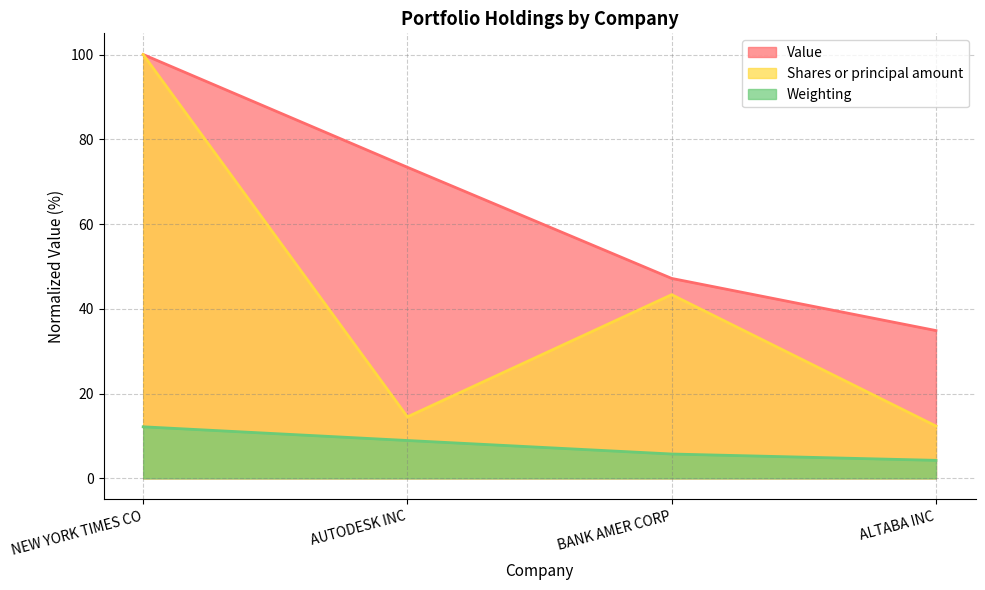

What is the sum of the Weighting values at AUTODESK INC and BANK AMER CORP?

14.7